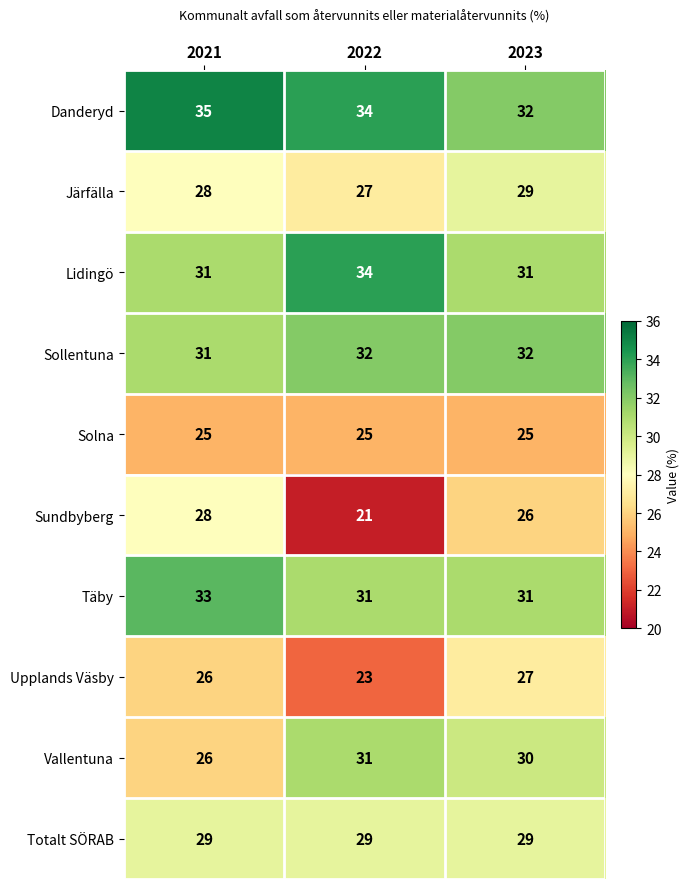

Reading left to right, transcribe all the data shown in this chart.

Danderyd: 2021=35	2022=34	2023=32
Järfälla: 2021=28	2022=27	2023=29
Lidingö: 2021=31	2022=34	2023=31
Sollentuna: 2021=31	2022=32	2023=32
Solna: 2021=25	2022=25	2023=25
Sundbyberg: 2021=28	2022=21	2023=26
Täby: 2021=33	2022=31	2023=31
Upplands Väsby: 2021=26	2022=23	2023=27
Vallentuna: 2021=26	2022=31	2023=30
Totalt SÖRAB: 2021=29	2022=29	2023=29